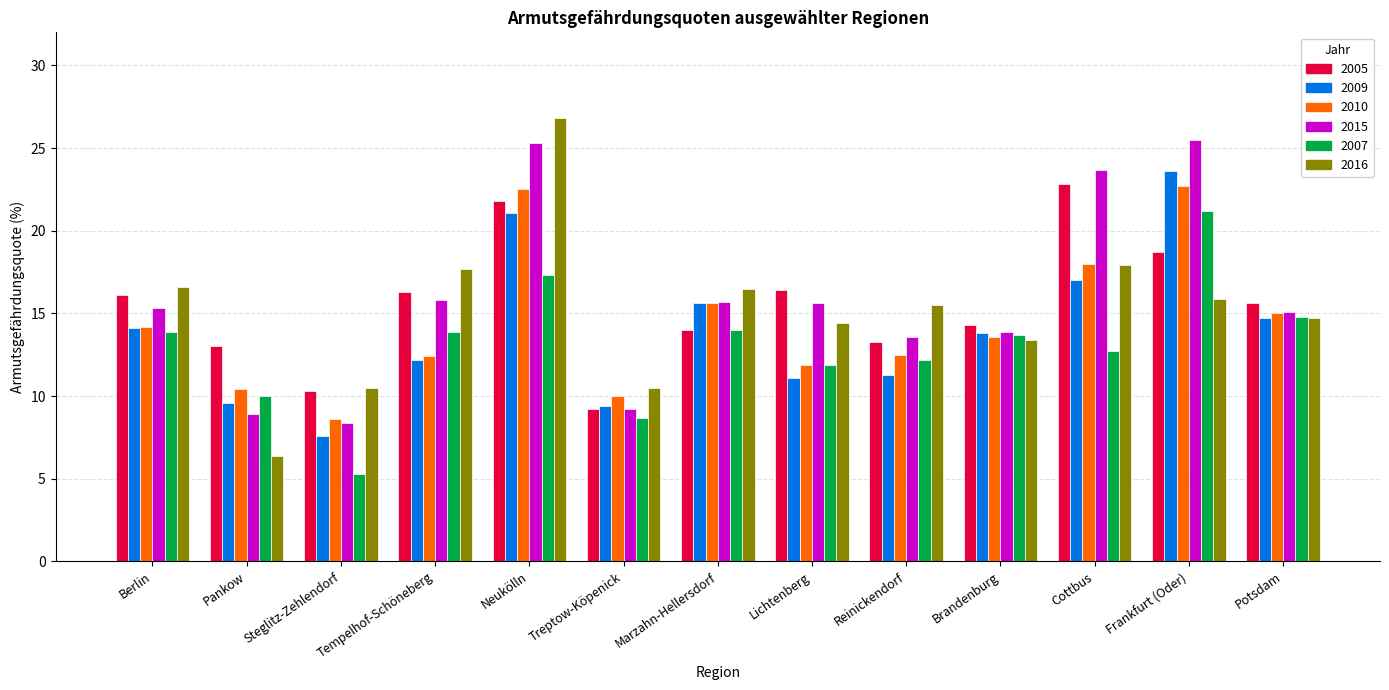

Between Tempelhof-Schöneberg and Marzahn-Hellersdorf, which series saw the biggest shift?

2009